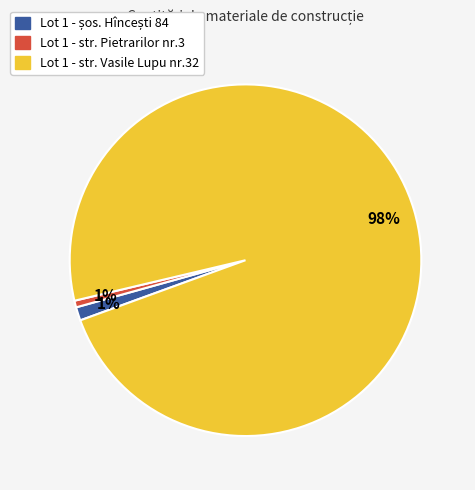

Is there a majority slice in this chart?

Yes